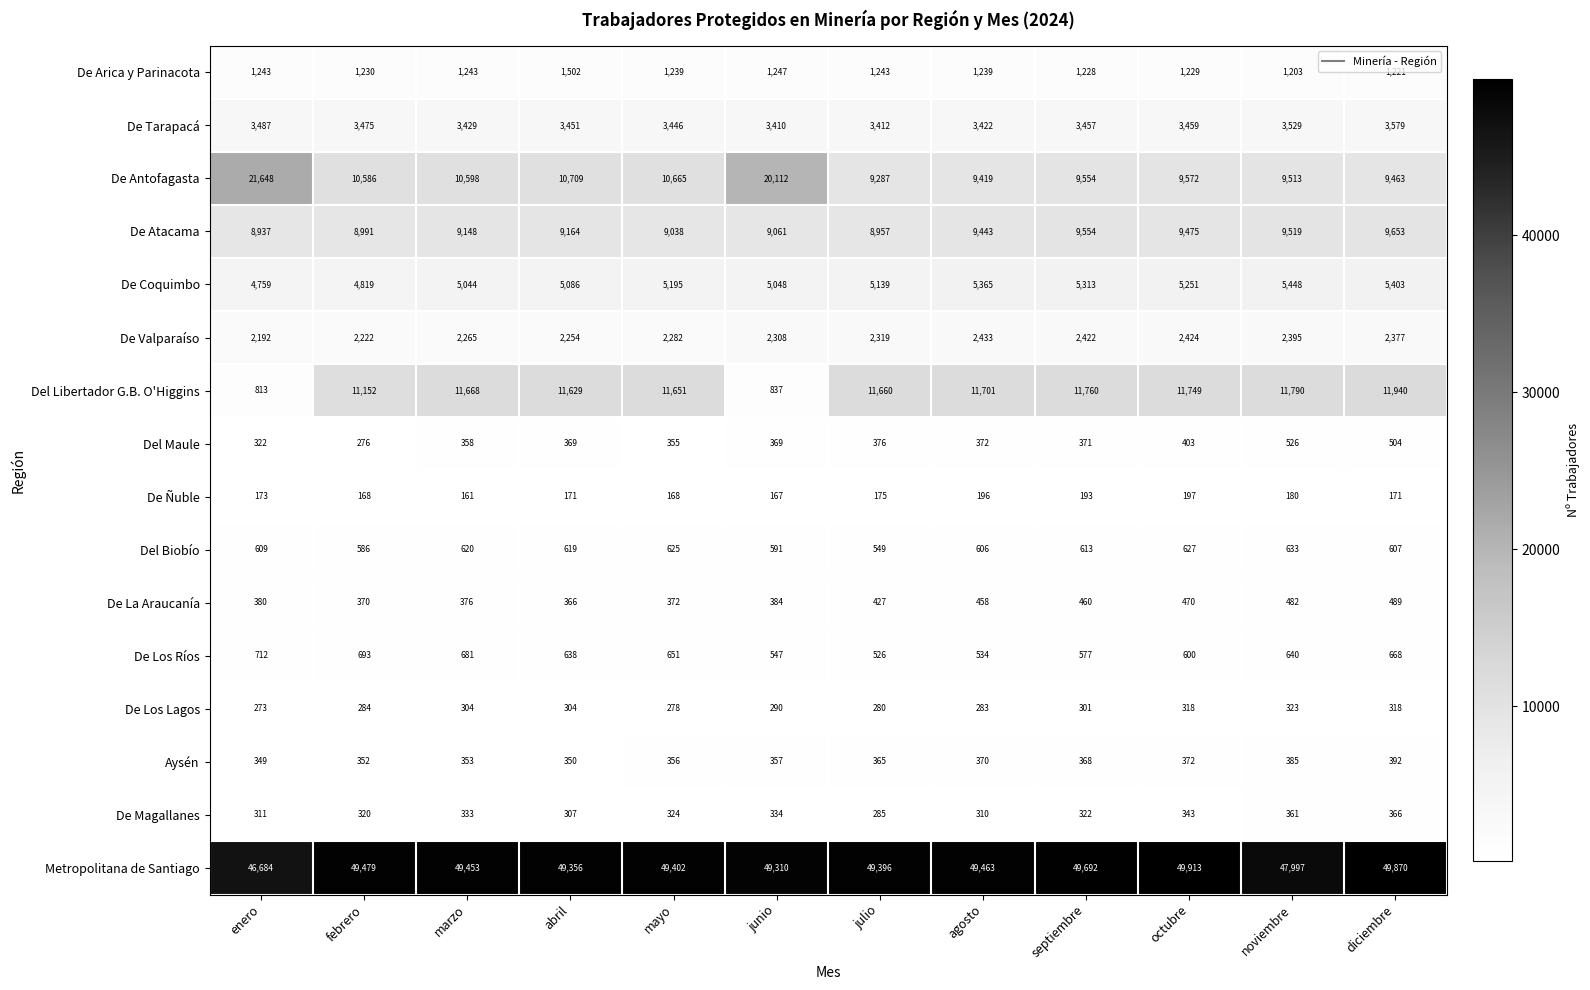

What is the approximate value of Del Libertador G.B. O'Higgins at noviembre, to the nearest 100?

11800